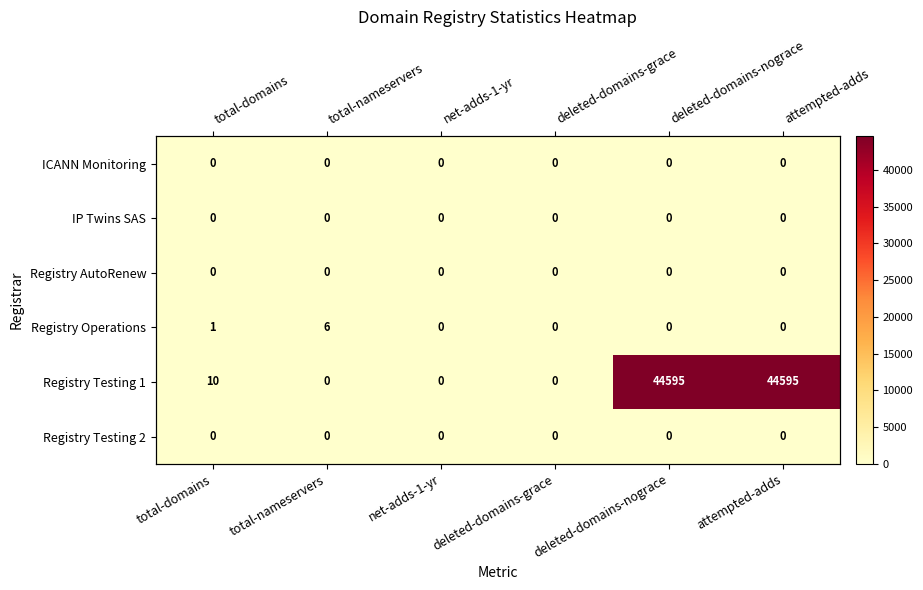

The Registry Testing 1 series shows 44595 at deleted-domains-nograce. True or false?

True